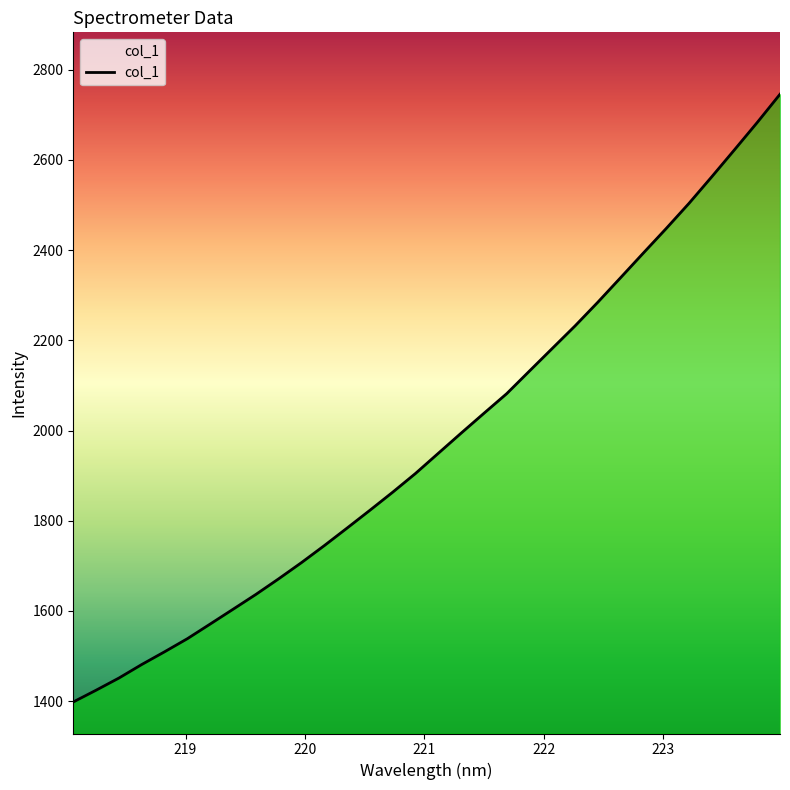

How many distinct data groups are displayed?

1